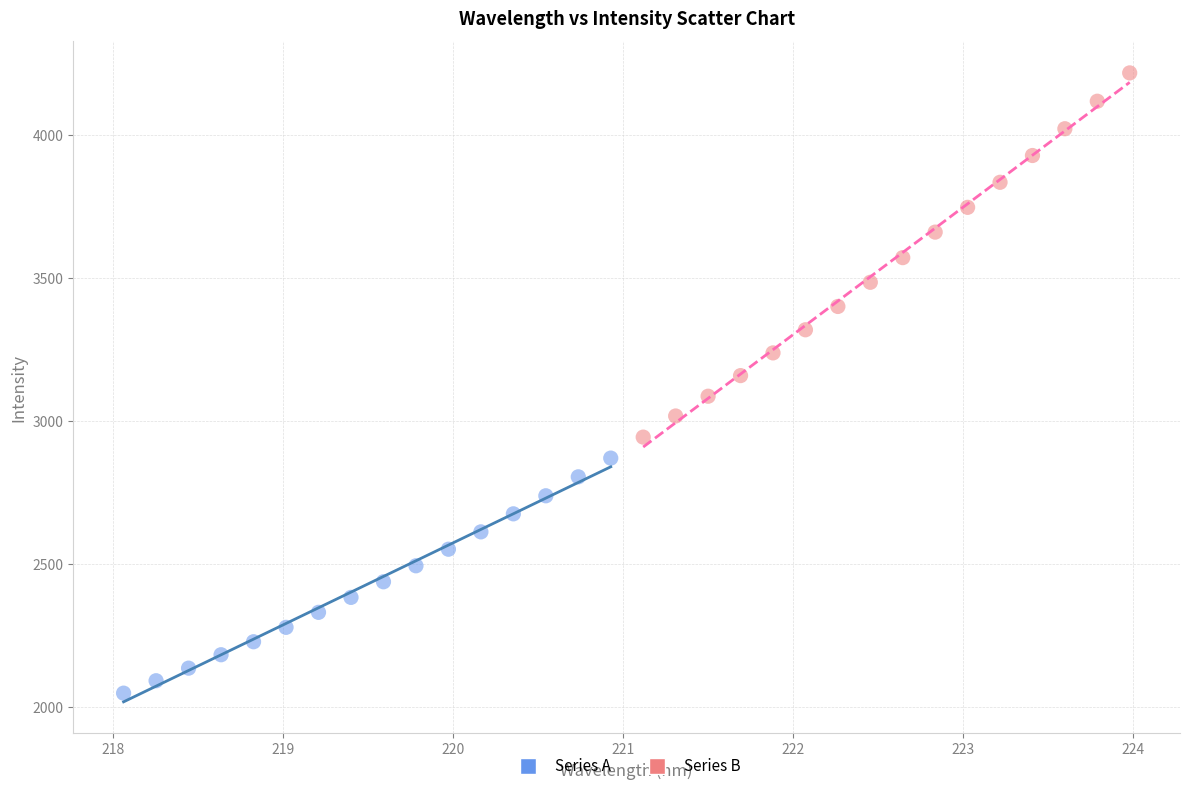

Which series has the widest spread of Y values?

Series B